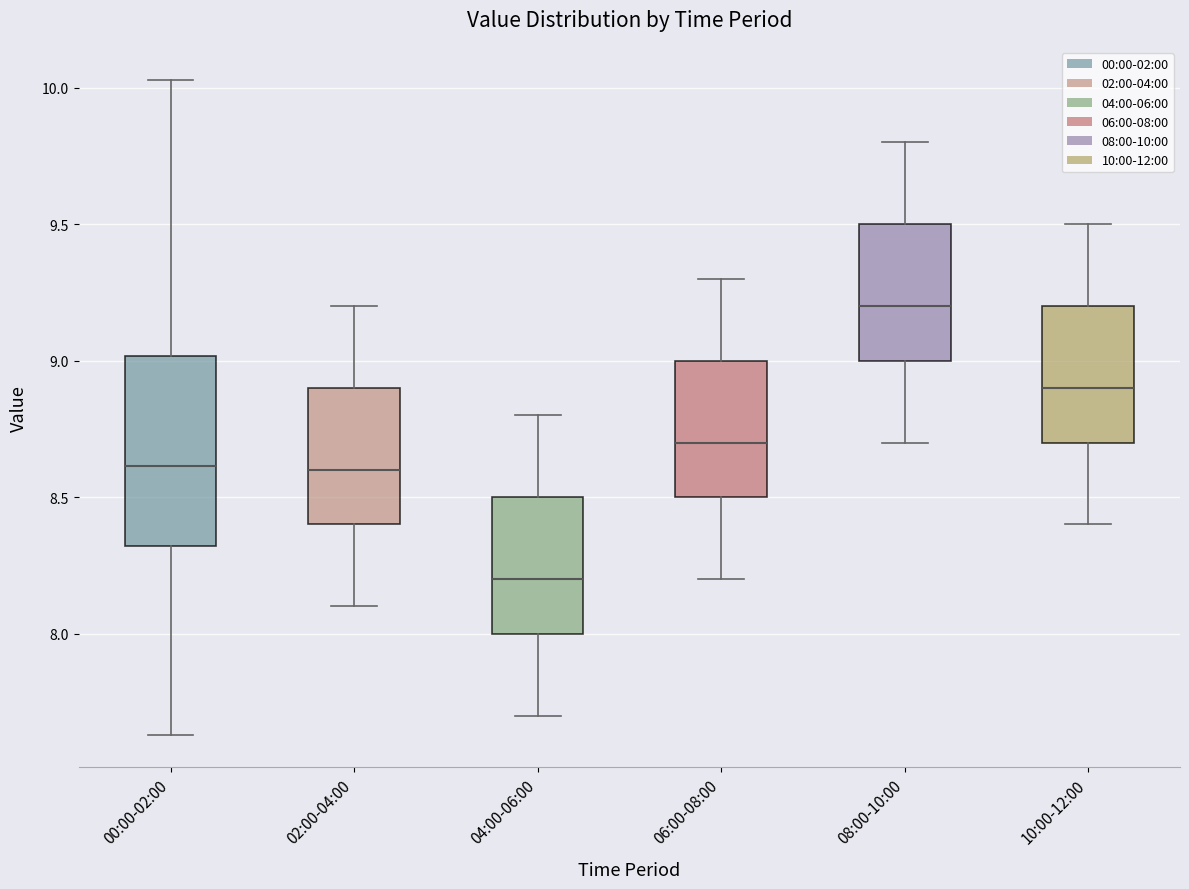

Which box has the lowest median line?

04:00-06:00